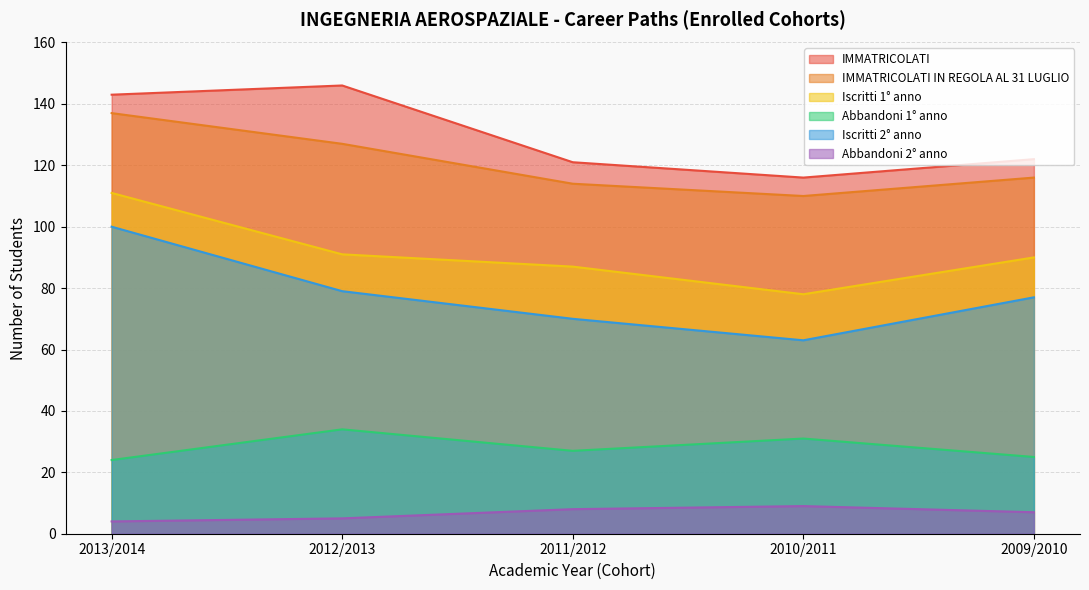

Rank the series by their maximum value, from lowest to highest.

Abbandoni 2° anno, Abbandoni 1° anno, Iscritti 2° anno, Iscritti 1° anno, IMMATRICOLATI IN REGOLA AL 31 LUGLIO, IMMATRICOLATI